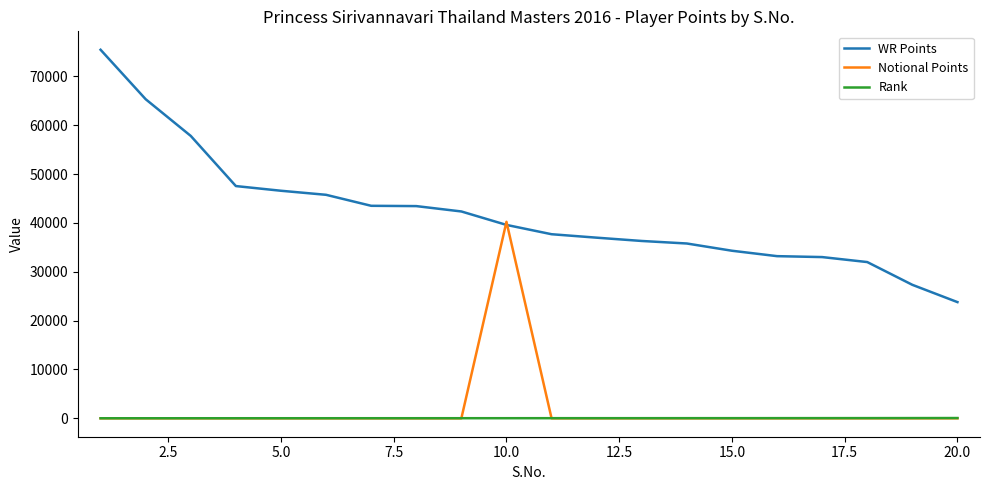

True or false: Rank and WR Points intersect in this chart.

False